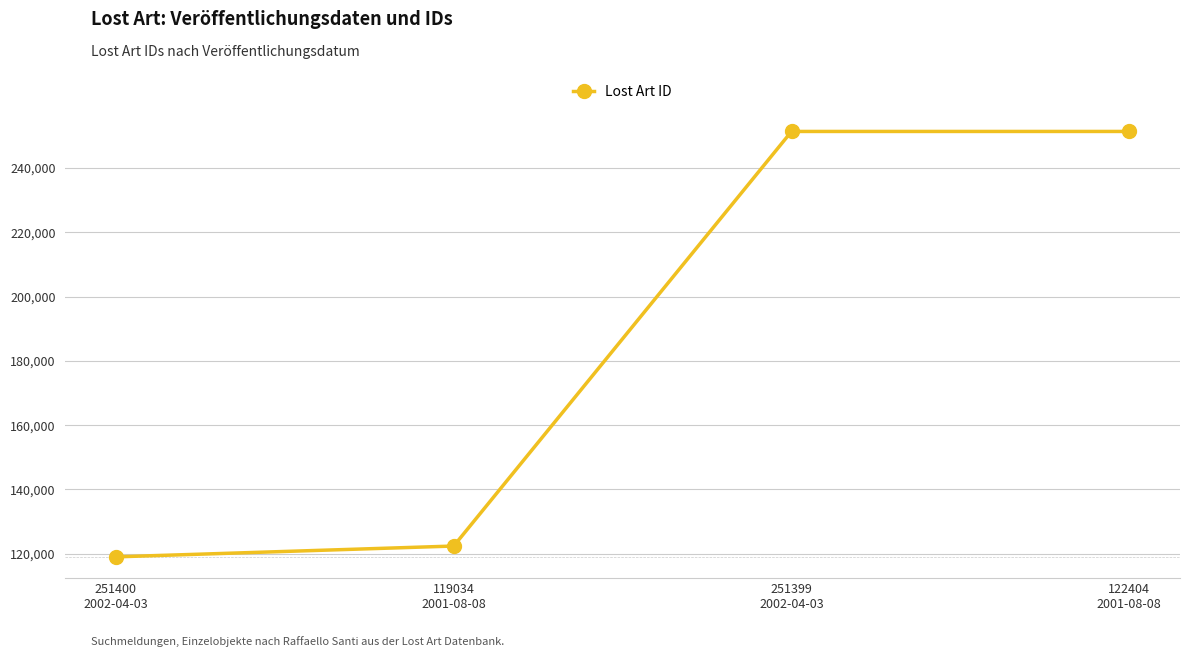

Approximately how many times larger is the value at 122404
2001-08-08 compared to 251400
2002-04-03?

2.1